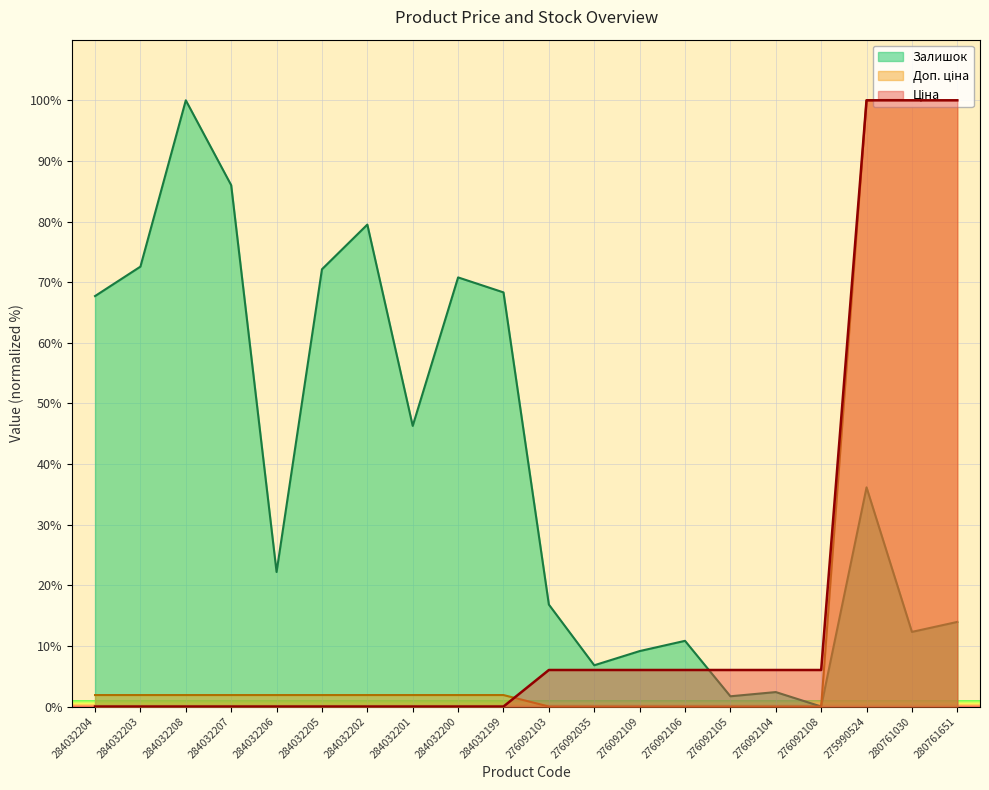

At which category does Залишок reach its first local valley?

284032206